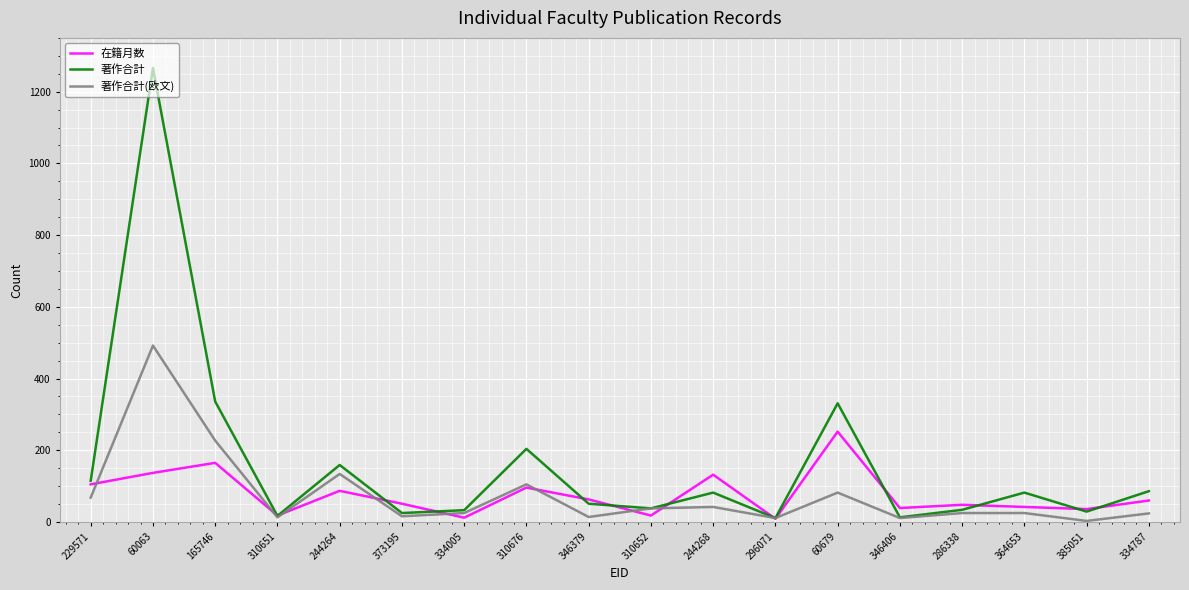

What is the difference between the maximum and second lowest values in the 著作合計(欧文) series?

481